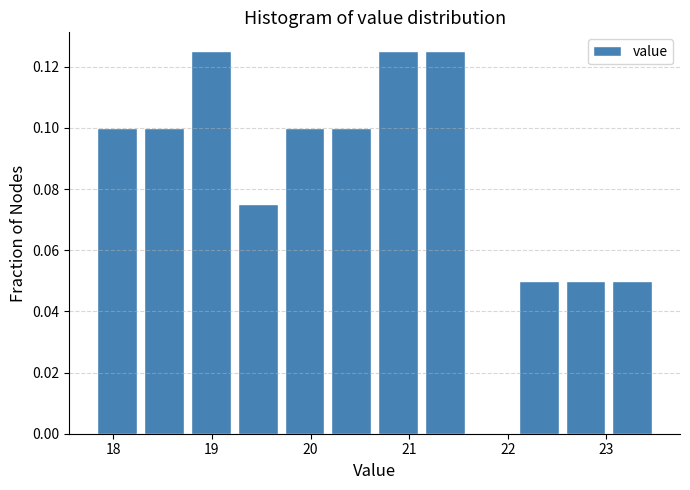

What is the height of the bar covering 20.7 to 21.1 on the x-axis? Neither the bar edges nor the heights are printed on the chart, so give them approximately, as read against the axes.

0.126